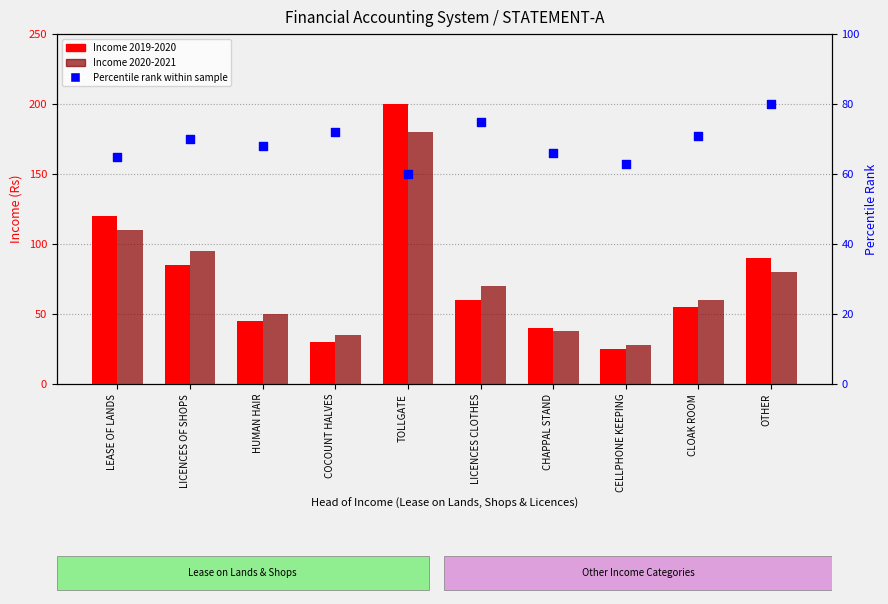

Which series reaches the minimum Y coordinate?

Income 2019-2020